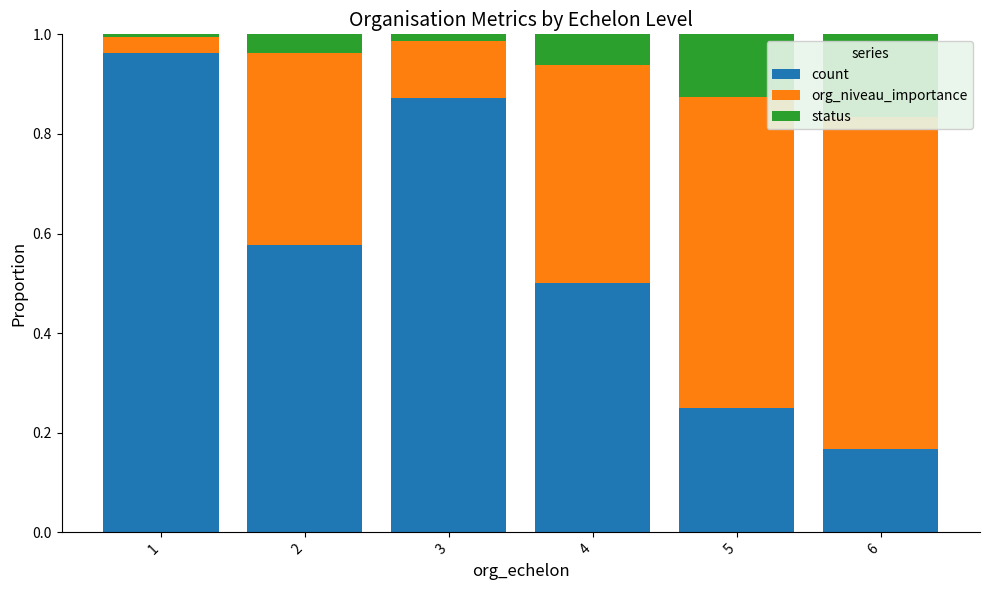

The status series shows 0.1 at 4. True or false?

False